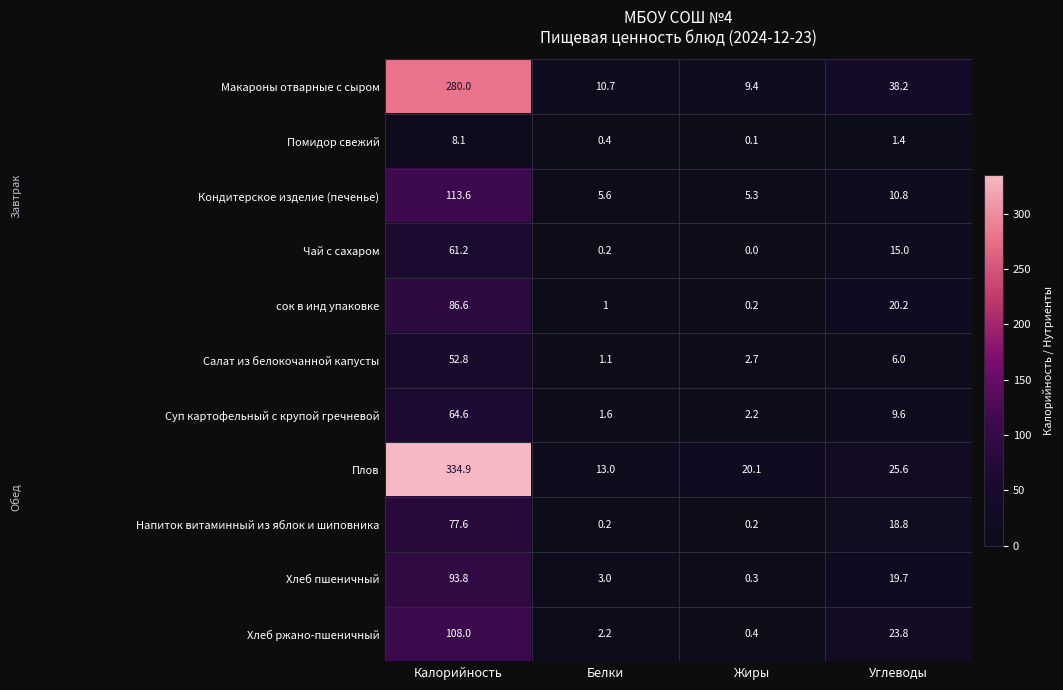

Rank the series at Углеводы from lowest to highest value.

Помидор свежий, Салат из белокочанной капусты, Суп картофельный с крупой гречневой, Кондитерское изделие (печенье), Чай с сахаром, Напиток витаминный из яблок и шиповника, Хлеб пшеничный, сок в инд упаковке, Хлеб ржано-пшеничный, Плов, Макароны отварные с сыром